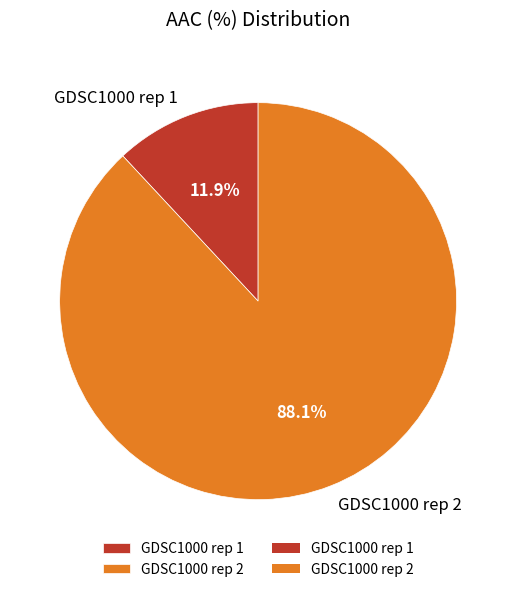

To the nearest percent, what portion does GDSC1000 rep 1 represent?

12%